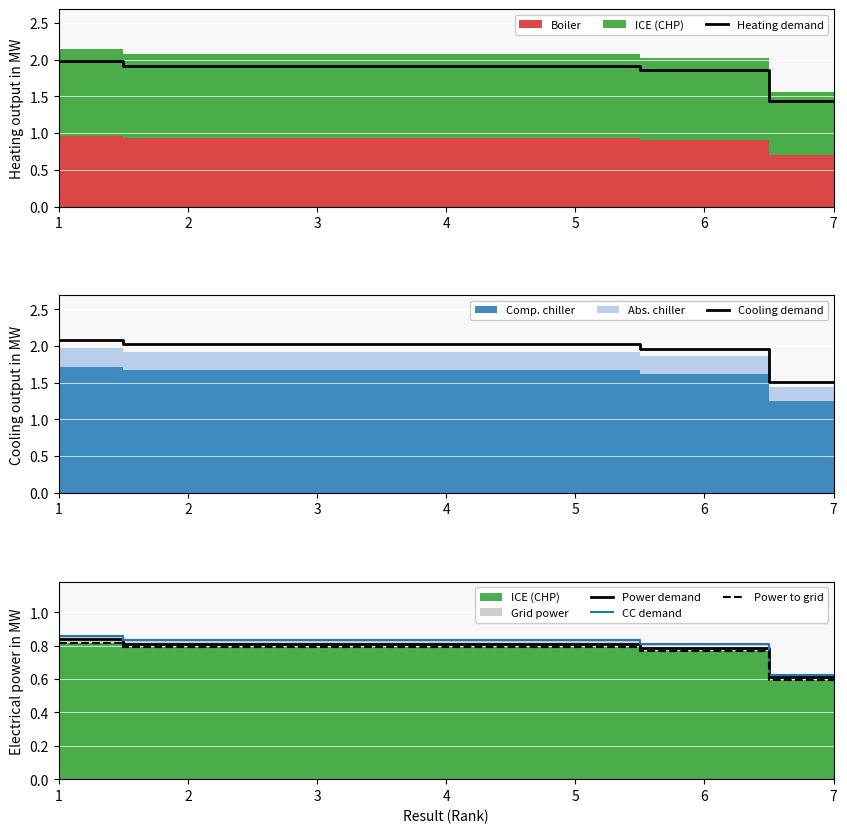

Reading right to left, transcribe all the data shown in this chart.

Heating demand: 7=1.4	6=1.9	5=1.9	4=1.9	3=1.9	2=1.9	1=2.0
Cooling demand: 7=1.5	6=2.0	5=2.0	4=2.0	3=2.0	2=2.0	1=2.1
Power demand: 7=0.6	6=0.8	5=0.8	4=0.8	3=0.8	2=0.8	1=0.8
CC demand: 7=0.6	6=0.8	5=0.8	4=0.8	3=0.8	2=0.8	1=0.9
Power to grid: 7=0.6	6=0.8	5=0.8	4=0.8	3=0.8	2=0.8	1=0.8